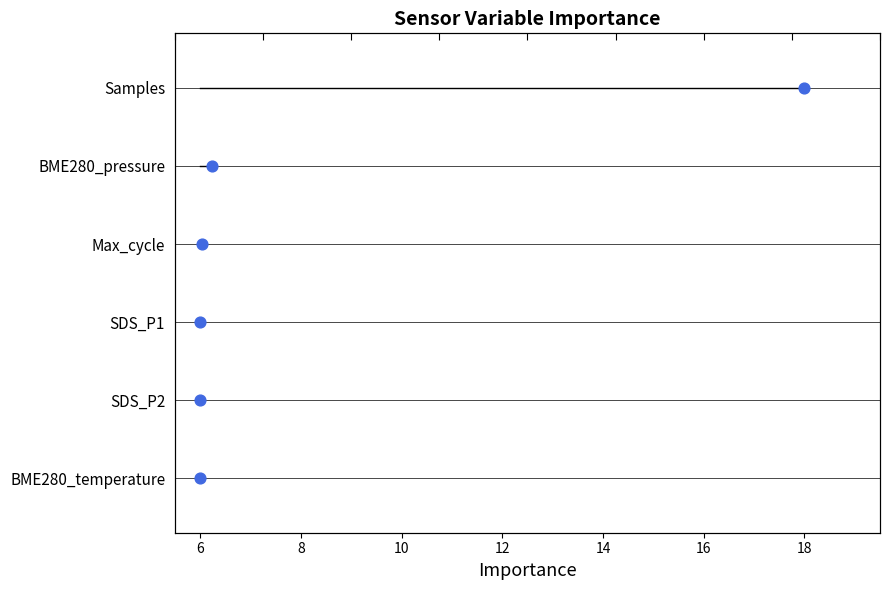

Is the value of BME280_temperature at 4 greater than the value of BME280_pressure at 6?

No